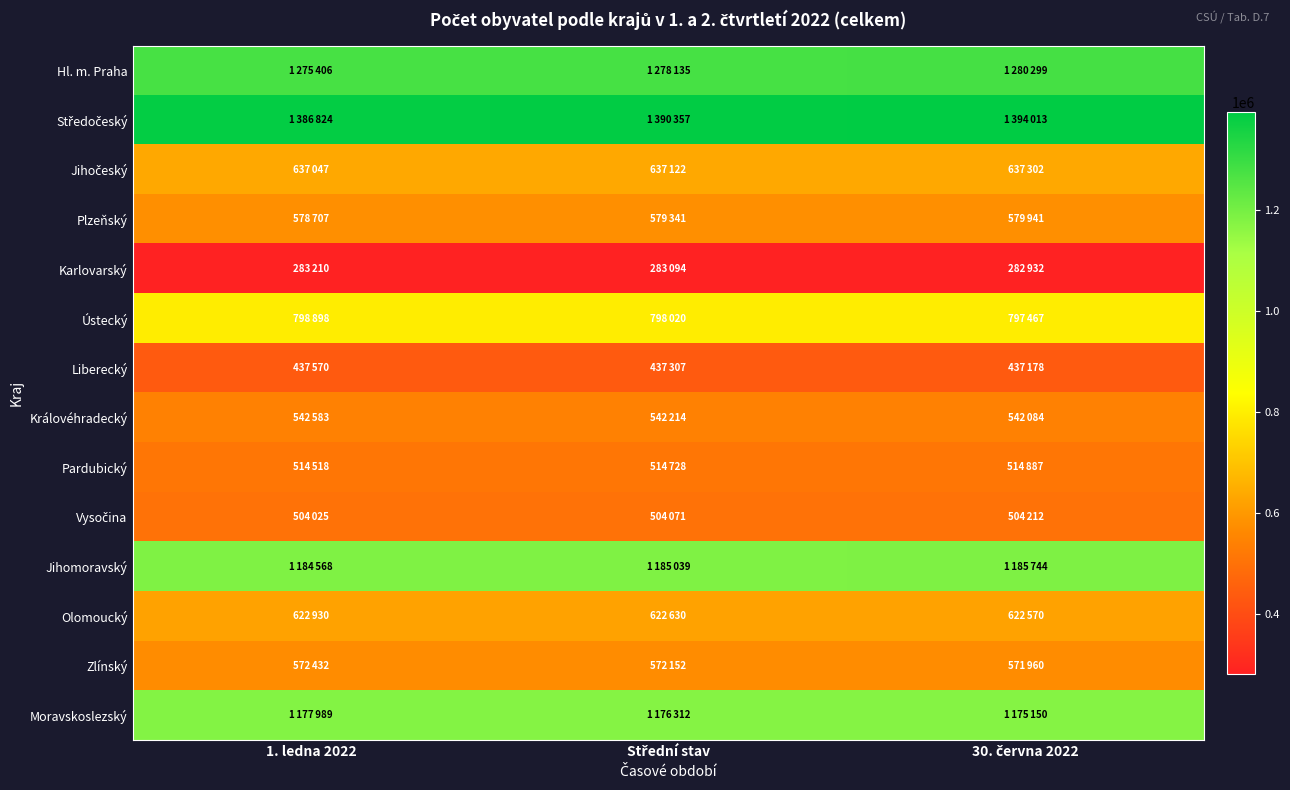

Which has a higher value, Střední stav or 30. června 2022?

30. června 2022